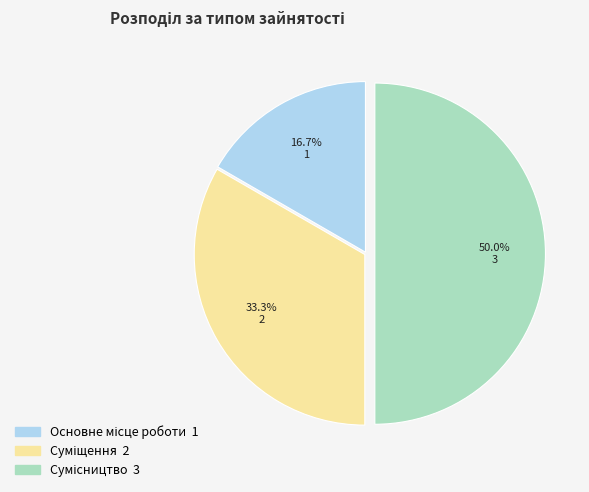

To the nearest percent, what is the difference between the largest and smallest slice percentages?

33%